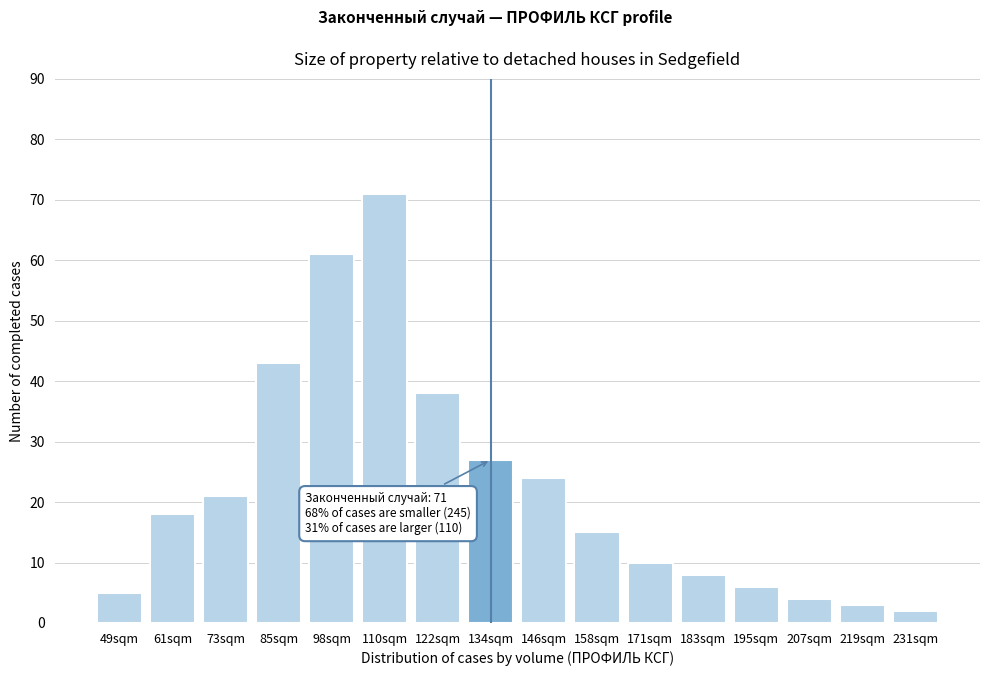

Reading left to right, what are all the values shown in this chart?

49sqm=5	61sqm=18	73sqm=21	85sqm=43	98sqm=61	110sqm=71	122sqm=38	134sqm=27	146sqm=24	158sqm=15	171sqm=10	183sqm=8	195sqm=6	207sqm=4	219sqm=3	231sqm=2